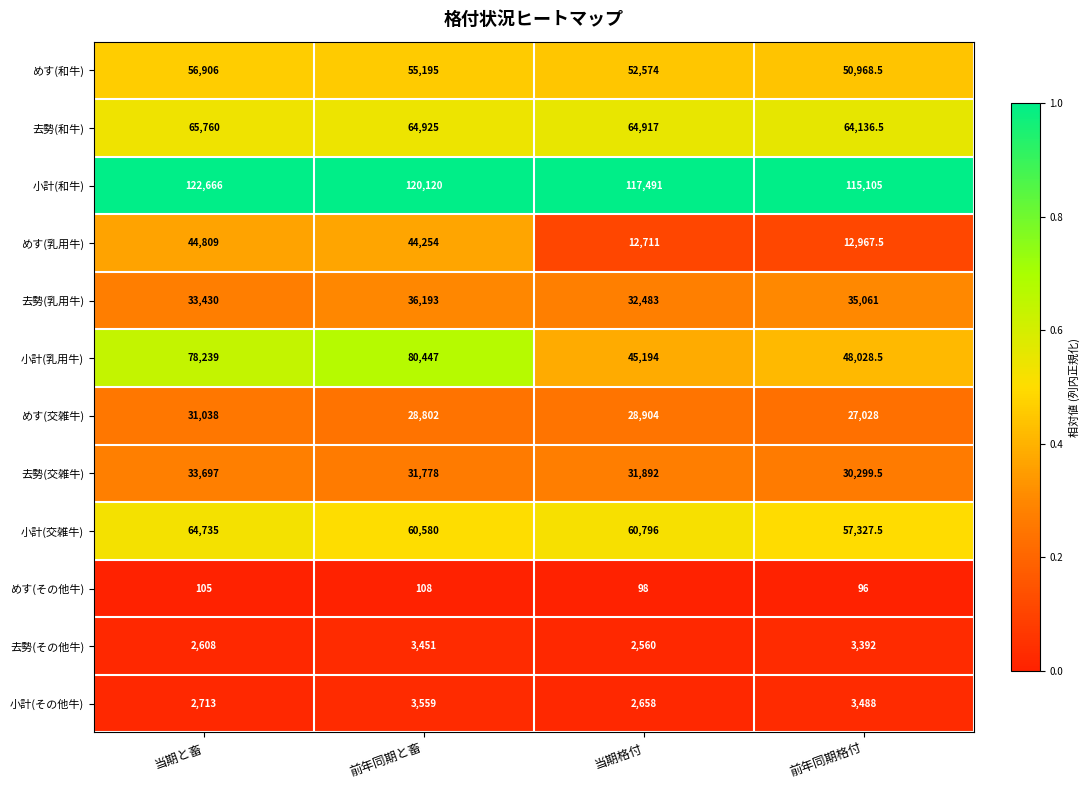

What is the difference between the second highest and second lowest values in the 小計(交雑牛) series?

216.0